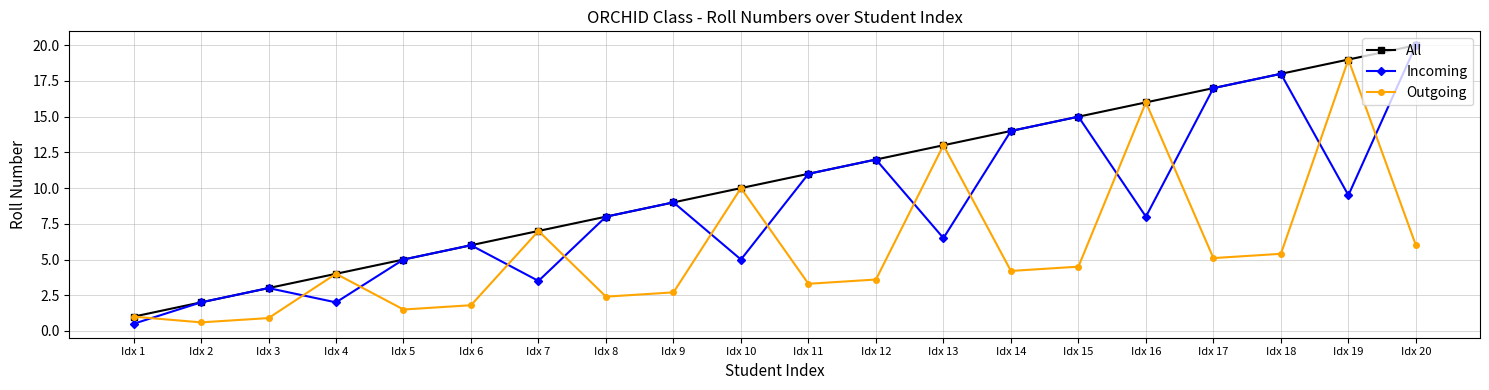

What is the greatest value displayed?

20.0